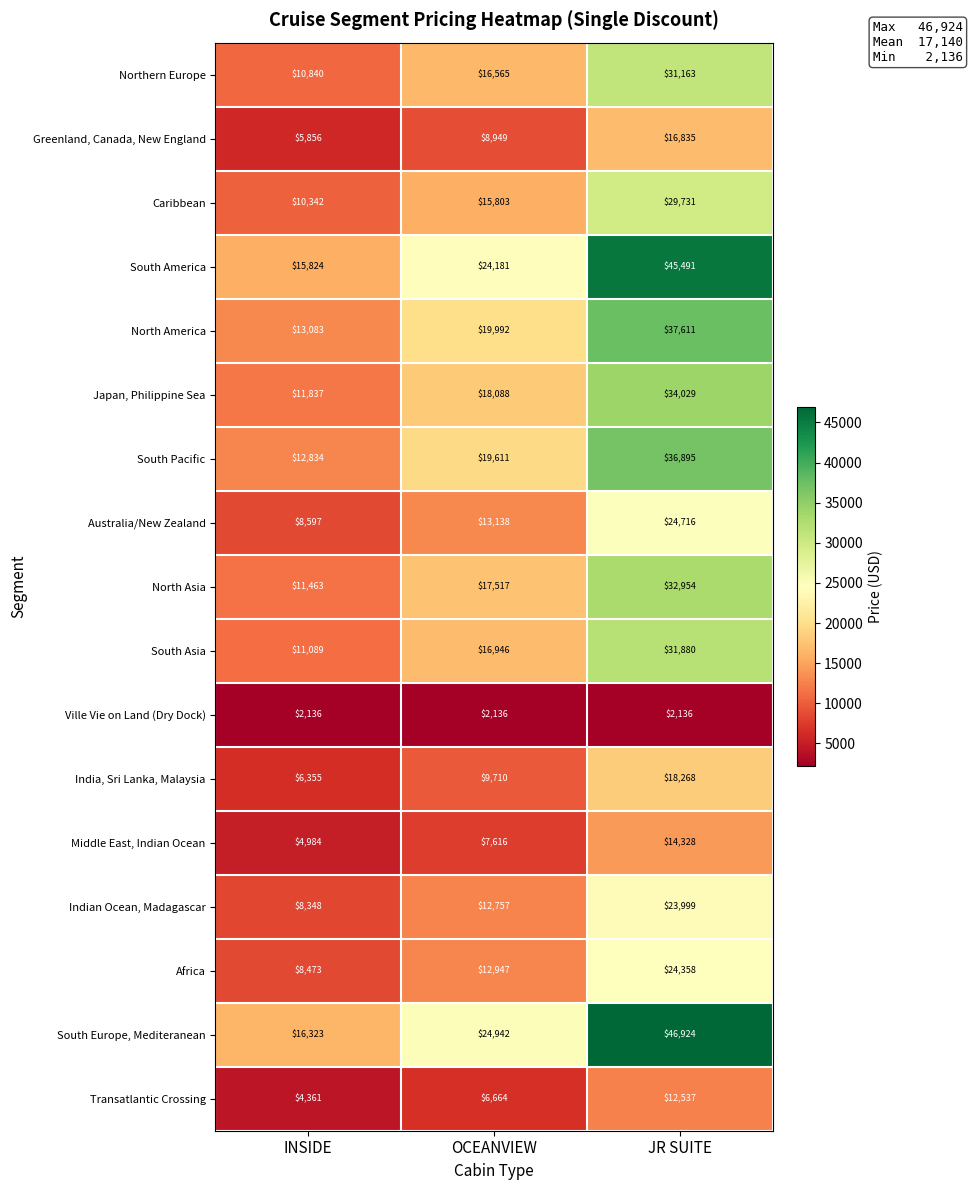

What is the greatest value displayed?

46924